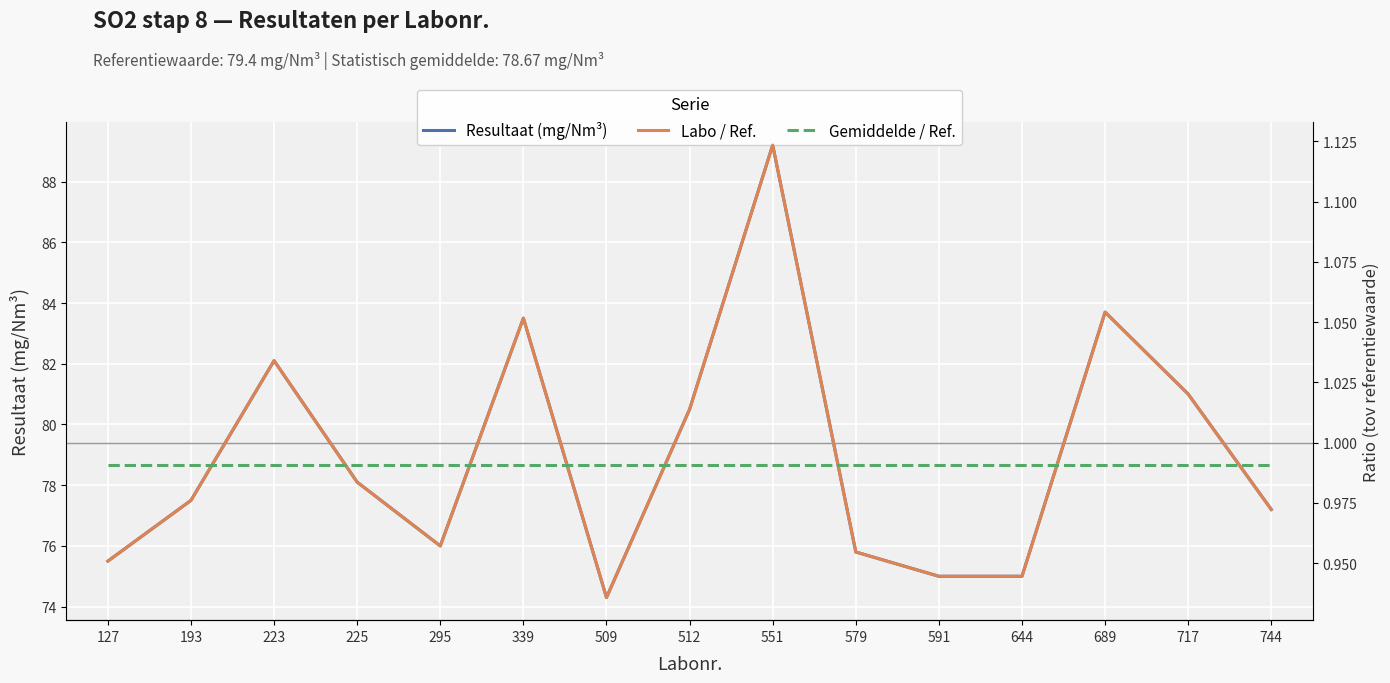

What is the average value of the Labo / Ref. series?

1.0